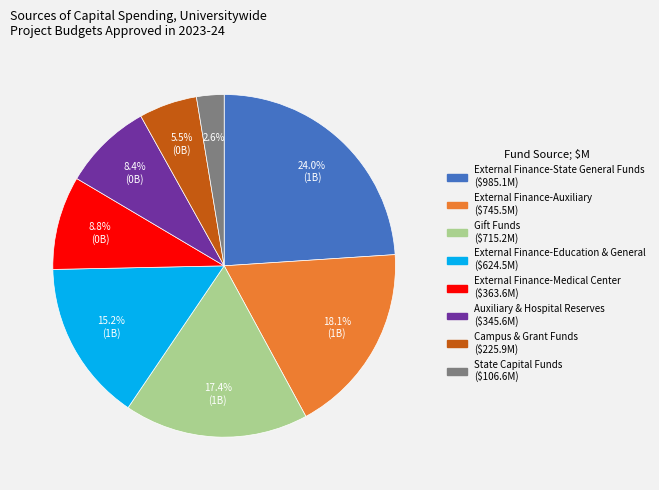

How many segments does this pie chart have?

8